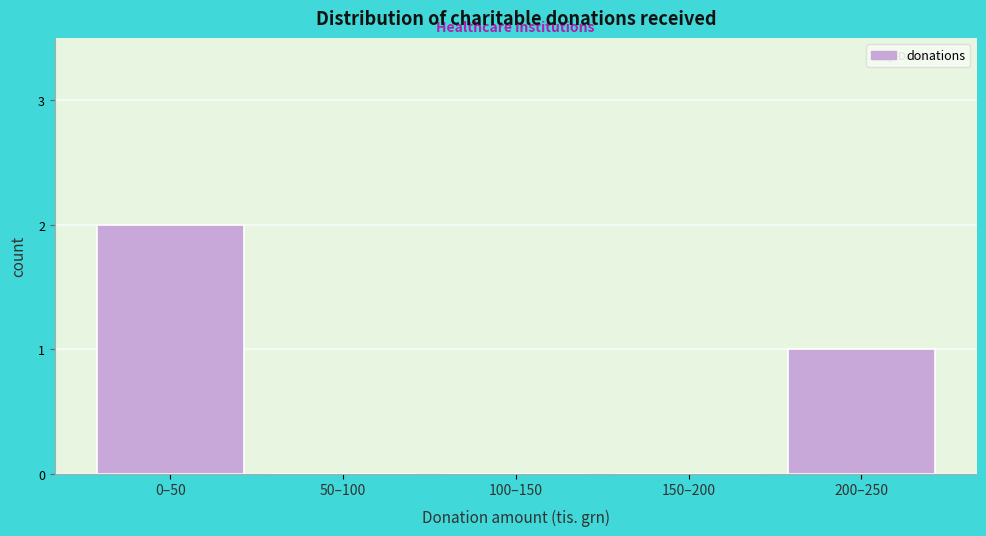

Reading left to right, what are all the values shown in this chart?

0–50=2	50–100=0	100–150=0	150–200=0	200–250=1